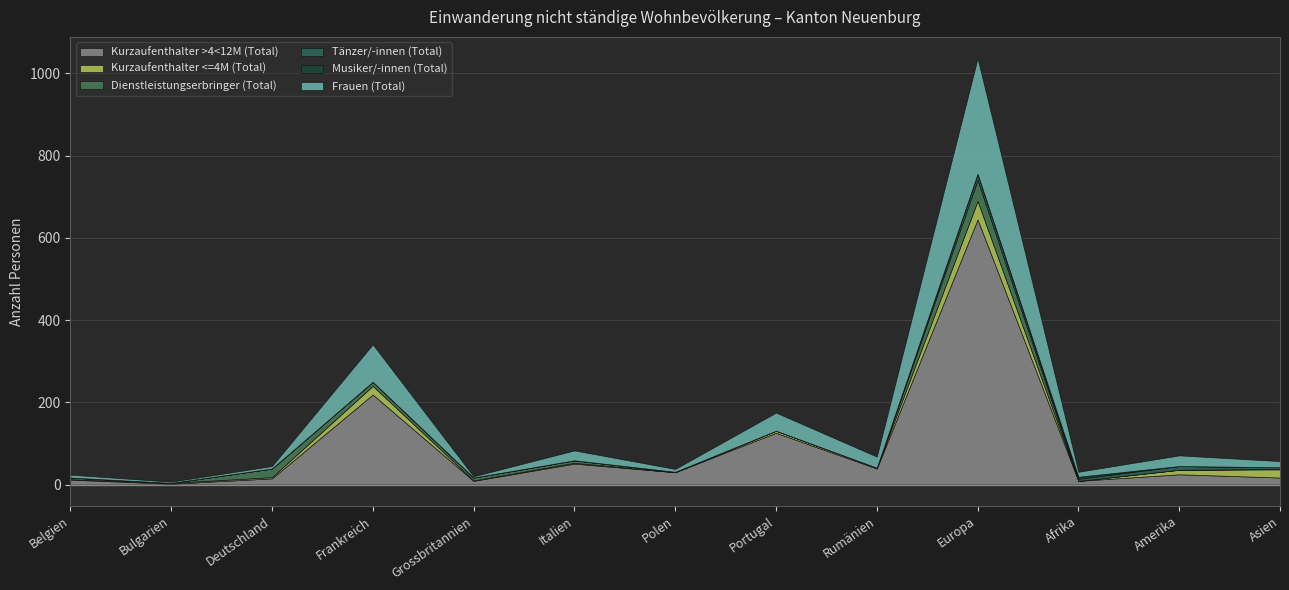

How many data points in Frauen (Total) are above 15?

6